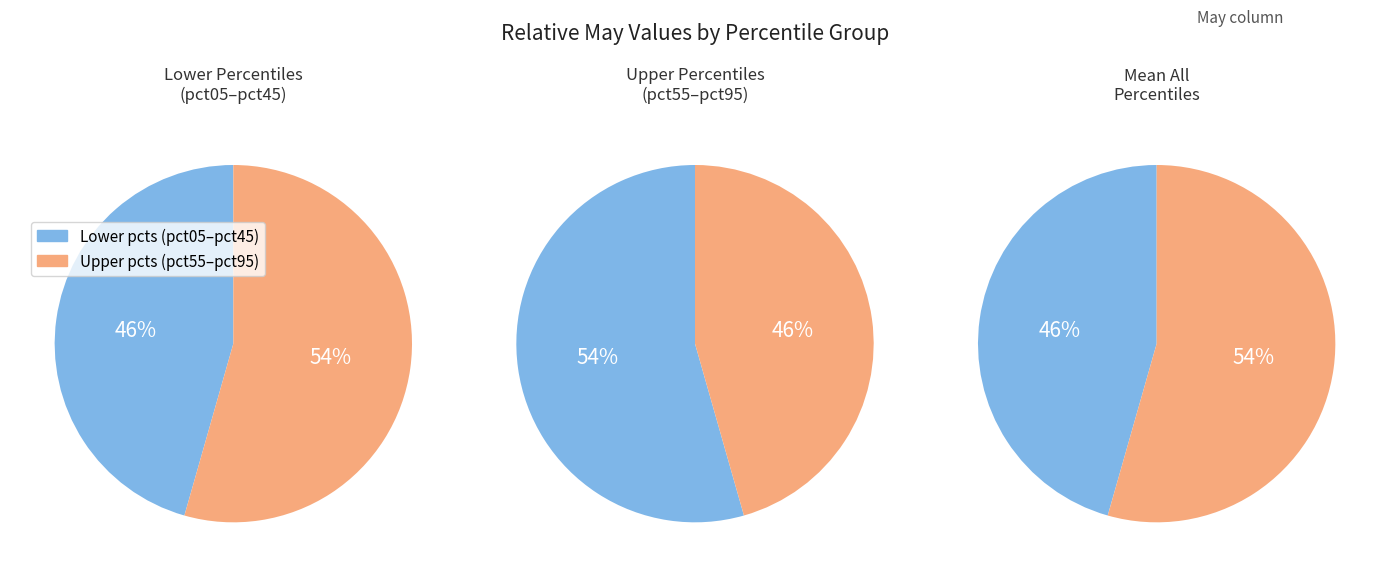

Combined, do pct35 and pct65 account for over 50%?

No